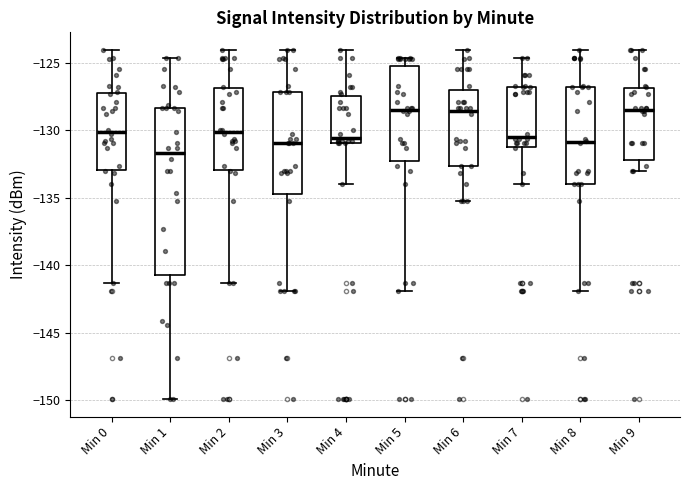

Which box's median line is the lowest?

Min 1